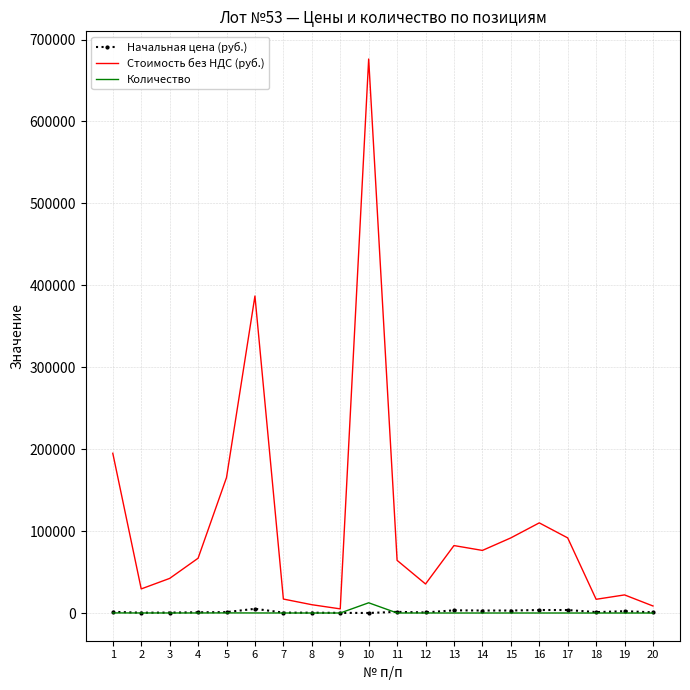

Is the value of Начальная цена (руб.) at 18 greater than the value of Стоимость без НДС (руб.) at 12?

No